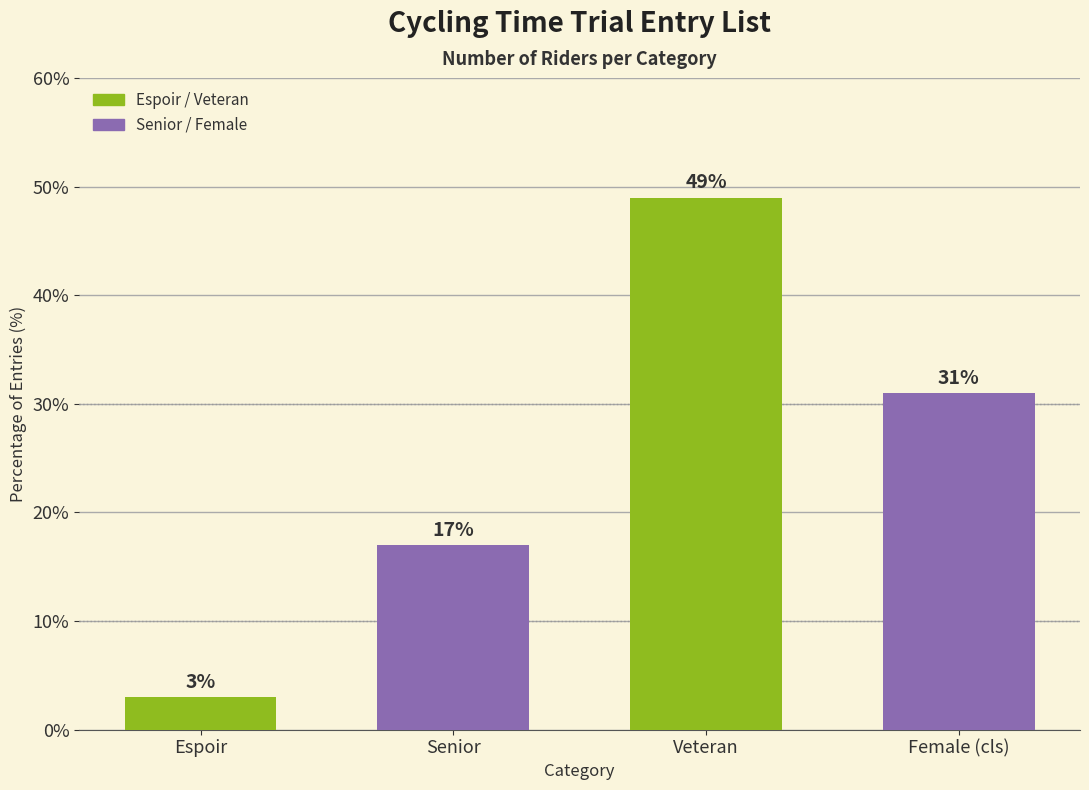

Read the value at Female (cls).

31